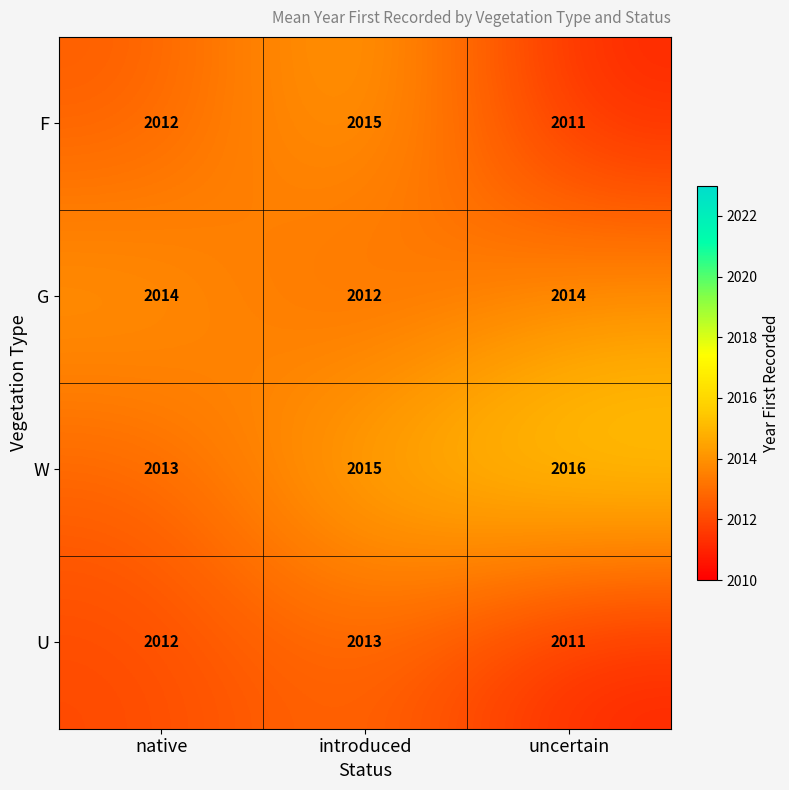

What is the difference between the highest and lowest values at uncertain?

5